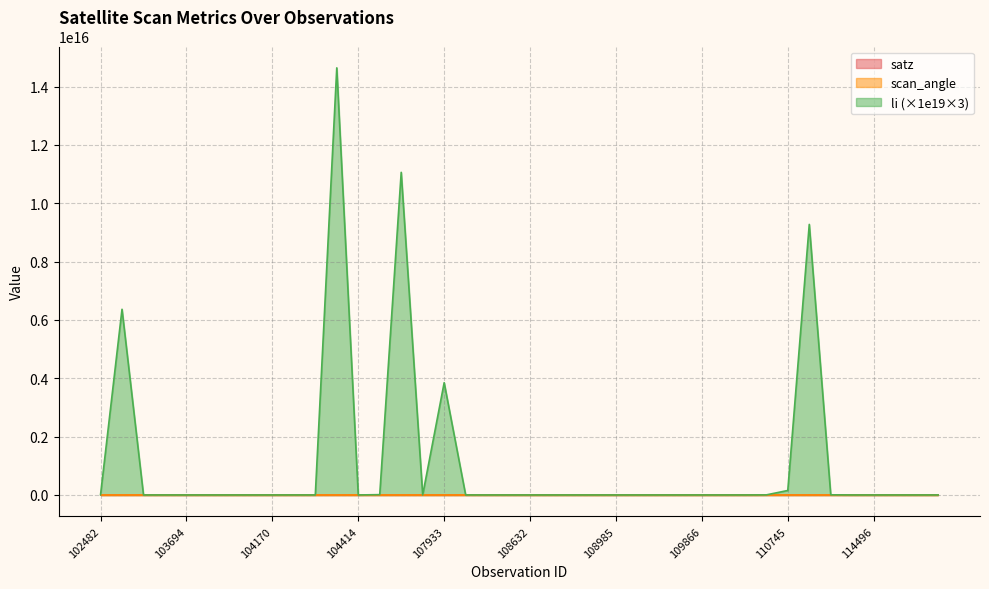

Reading left to right, extract all data points from this chart.

satz: 67.8	35.5	50.2	43.8	60.3	63.3	49.4	26.7	36.2	55.7	66.6	67.8	54.7	35.5	36.3	55.8	54.6	35.3	5.2	27.6	50.4	69.6	64.4	59.2	42.8	16.2	60.5	63.1	49.1	26.2	6.5	36.5	54.5	6.9	36.8	56.1	68.0	34.7	4.5	28.2
scan_angle: 55.0	31.0	42.9	37.8	50.3	52.3	42.2	23.4	31.5	47.0	54.4	55.1	46.3	30.9	31.7	47.1	46.2	30.8	4.6	24.2	43.0	56.1	53.0	49.5	37.0	14.3	50.4	52.2	42.0	23.0	5.8	31.8	46.1	6.1	32.0	47.3	55.2	30.3	4.0	24.8
li: 7419000000000.0	6366000000000000.0	13.6	0.0	0.0	0.0	0.0	0.4	4347000.0	442500000000.0	2983.5	14643000000000000.0	66660000.0	10971000000000.0	11061000000000000.0	1403400000000.0	3849000000000000.0	470700000000.0	4119000.0	139.6	0.0	52440.0	0.0	0.0	0.0	0.0	147.3	0.0	0.2	301.8	9771000.0	2308800000000.0	153330000000000.0	9276000000000000.0	4743000000000.0	35430000.0	905.4	111990.0	0.5	0.0